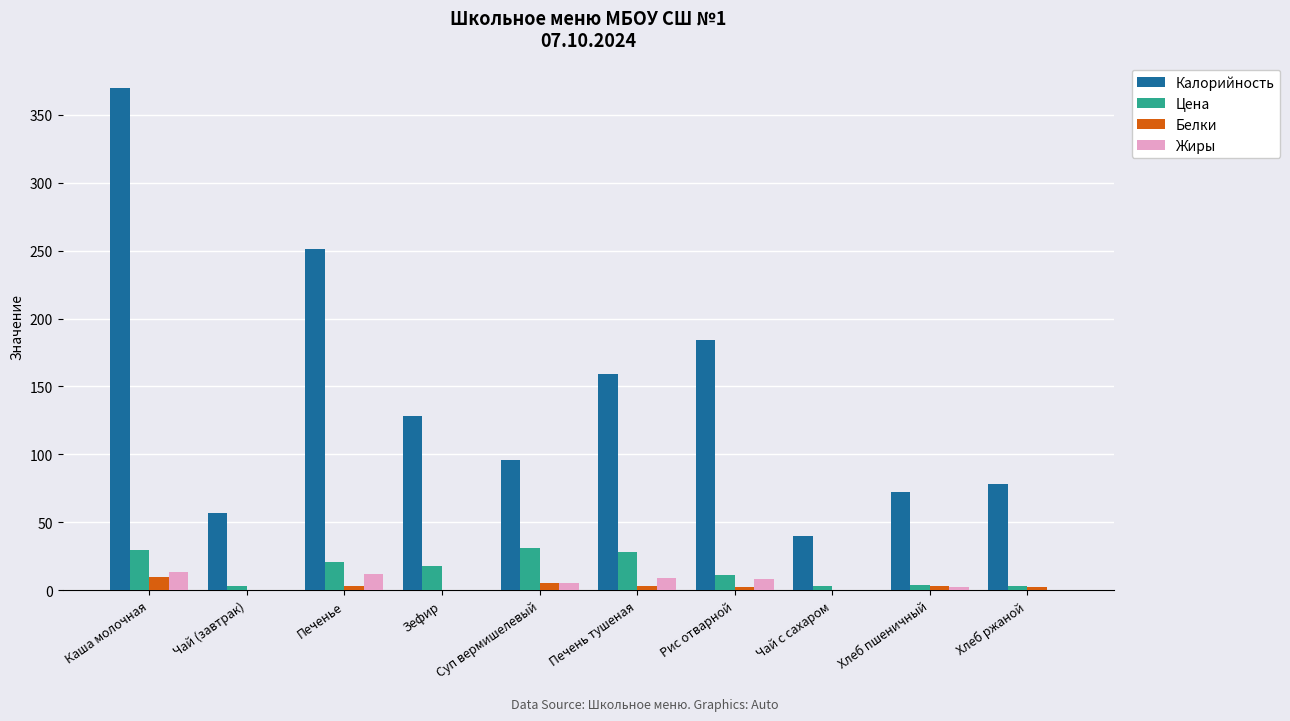

How many categories are shown in the chart?

10